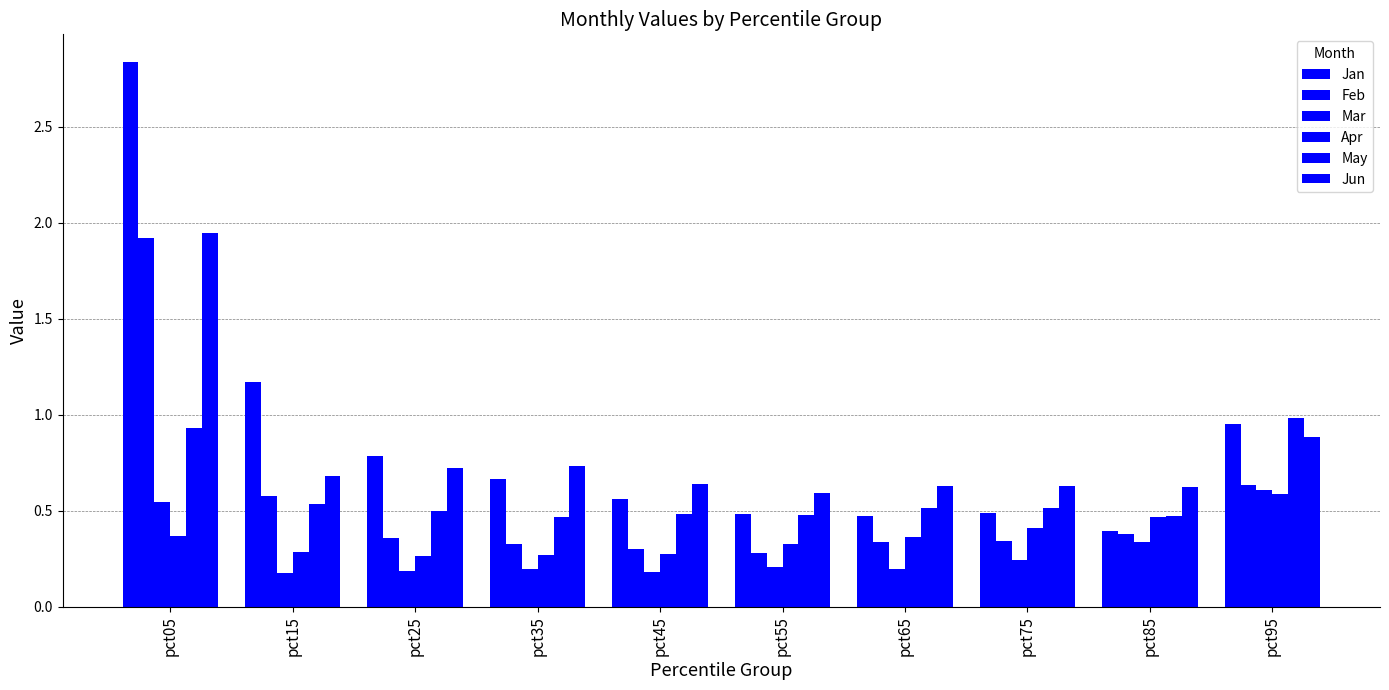

Is it true that May equals 0.5 at pct75?

True